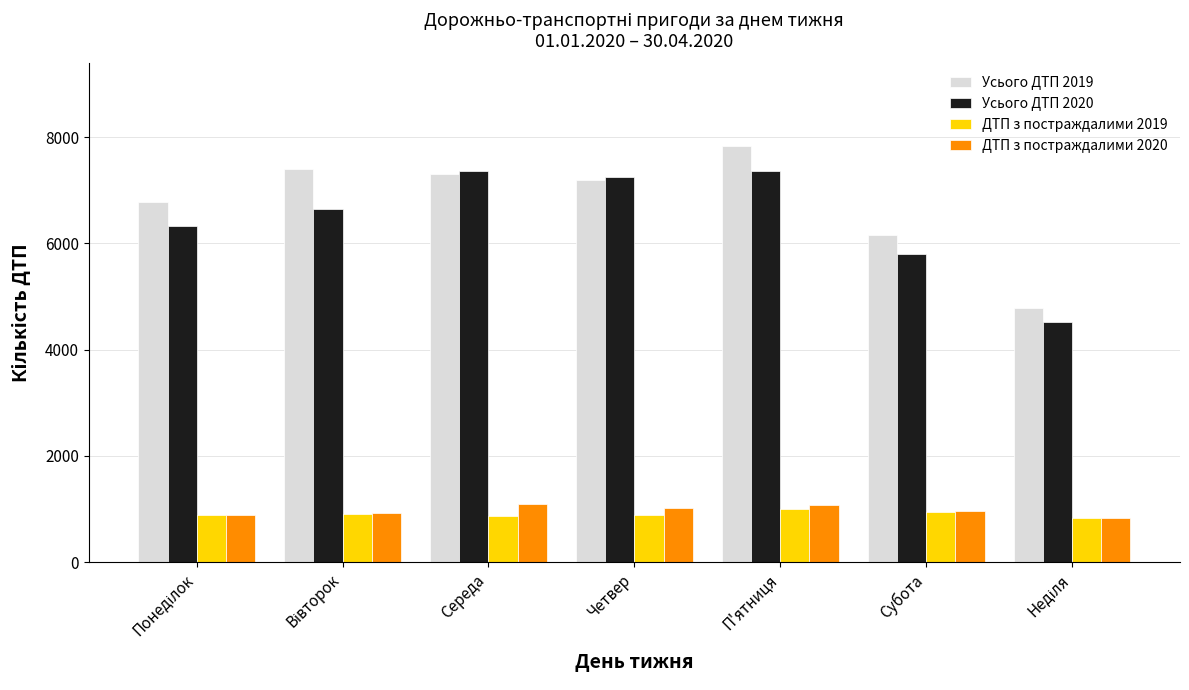

What is the difference between the highest and lowest values at П'ятниця?

6821